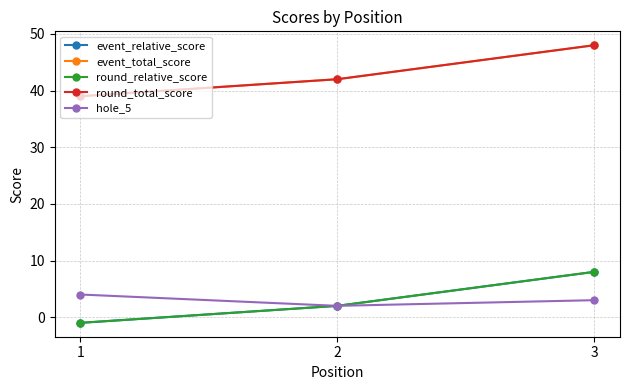

What is the spread (max minus min) of values at 1?

40